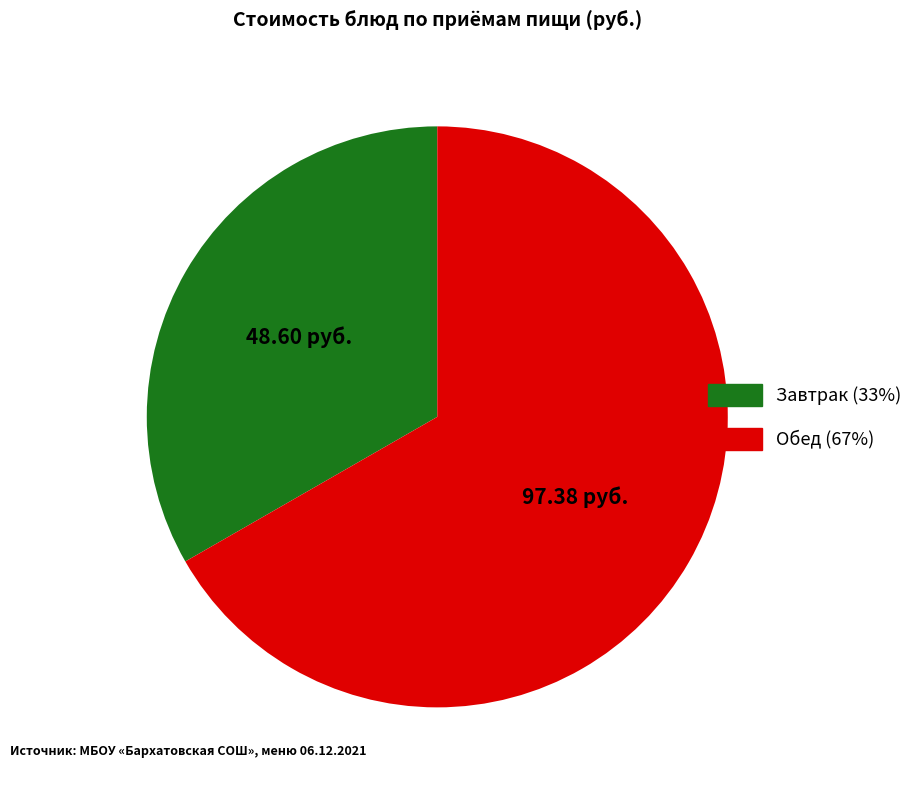

How many slices are in this pie chart?

2